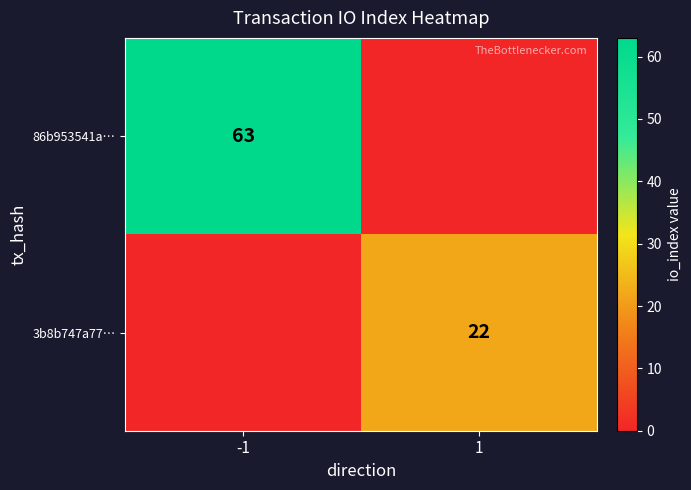

True or false: 3b8b747a77… has a value of 35 at 1.

False